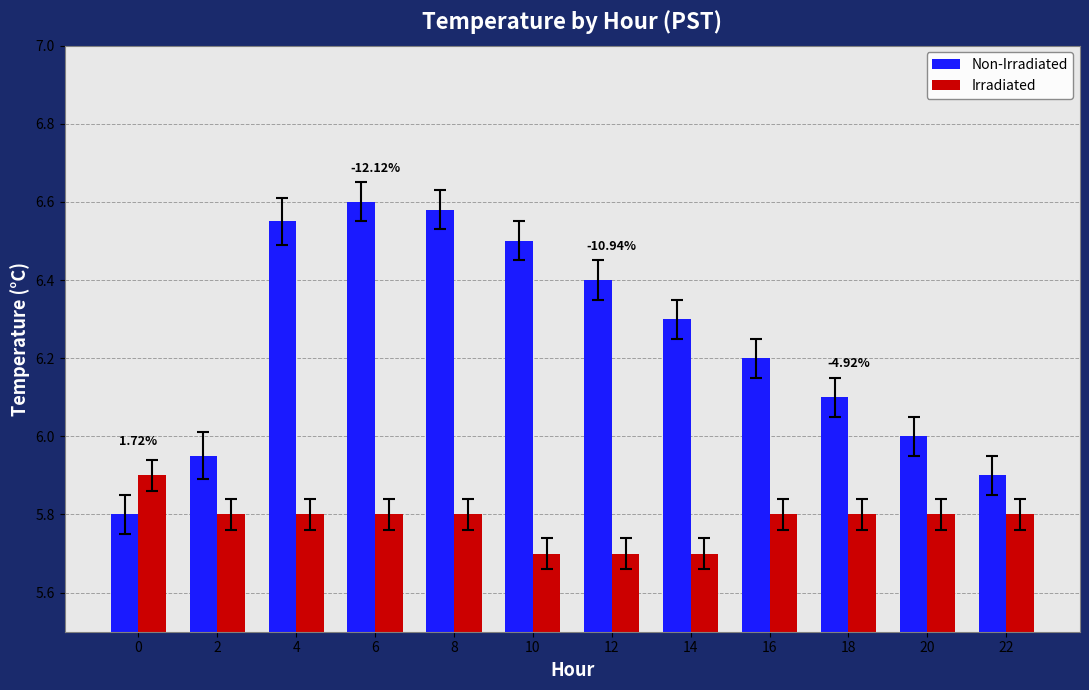

List the series in order of their overall mean, highest first.

Non-Irradiated, Irradiated